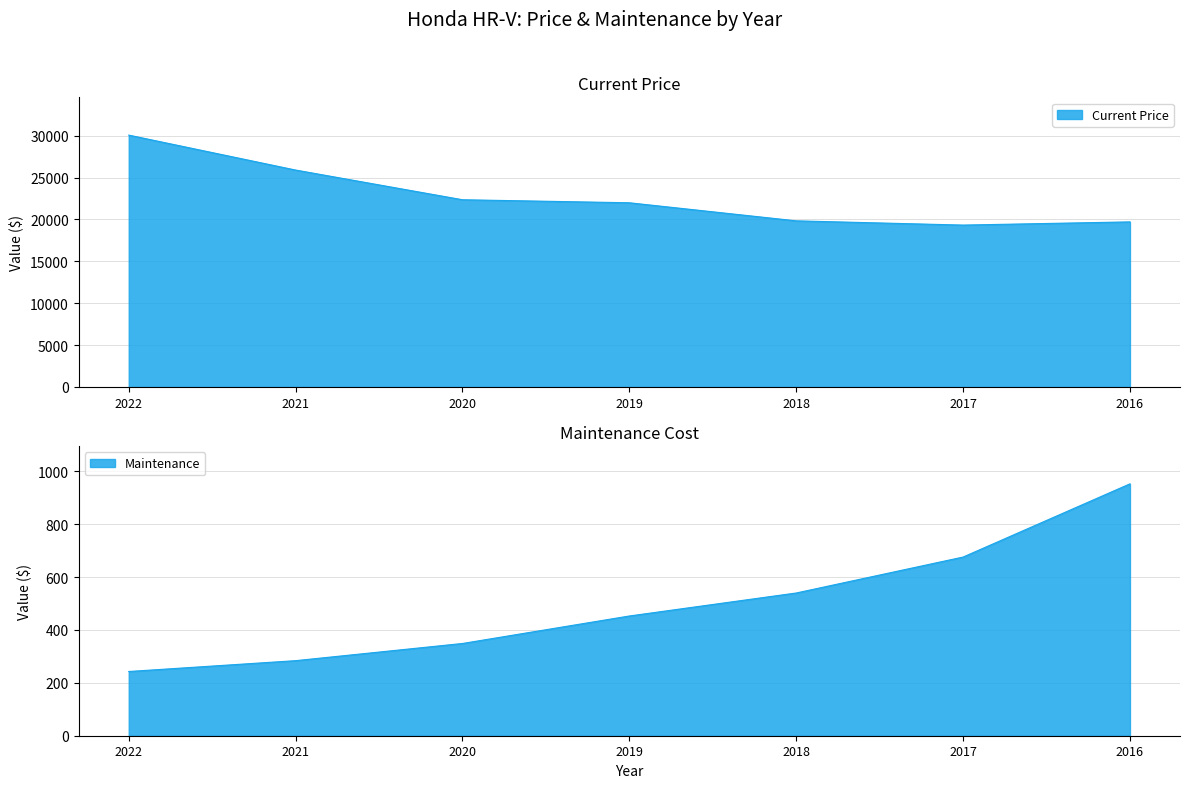

What is the sum of all Current Price values?

159130